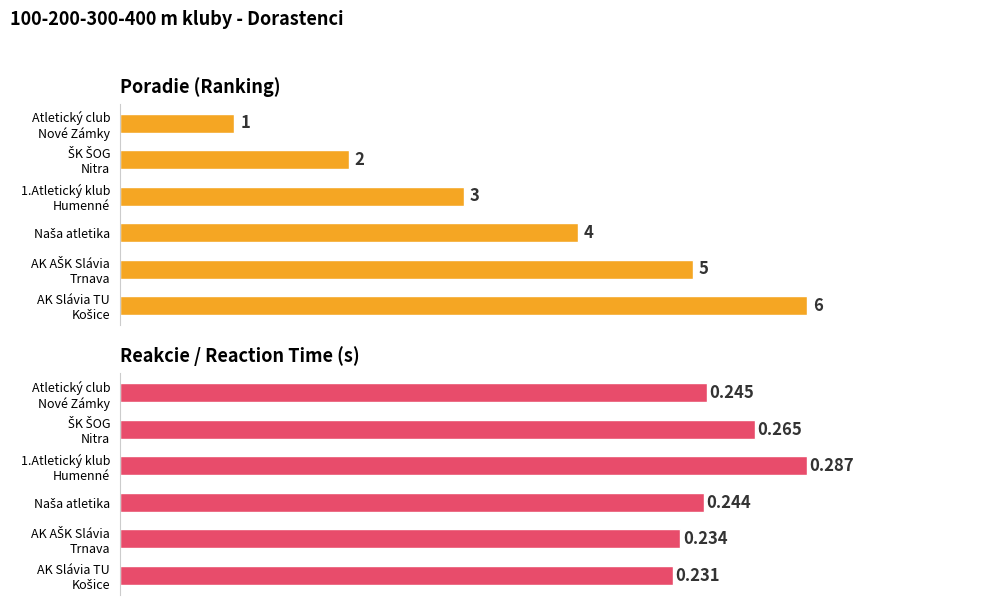

The Reakcie series shows 0.1 at 1.Atletický klub Humenné. True or false?

False